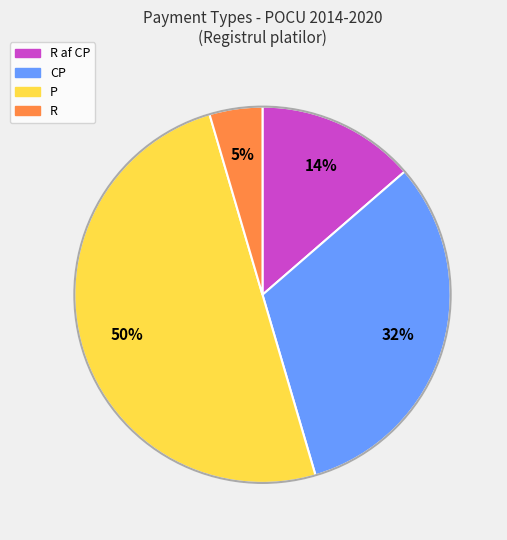

To the nearest percent, what is the average slice percentage?

25%